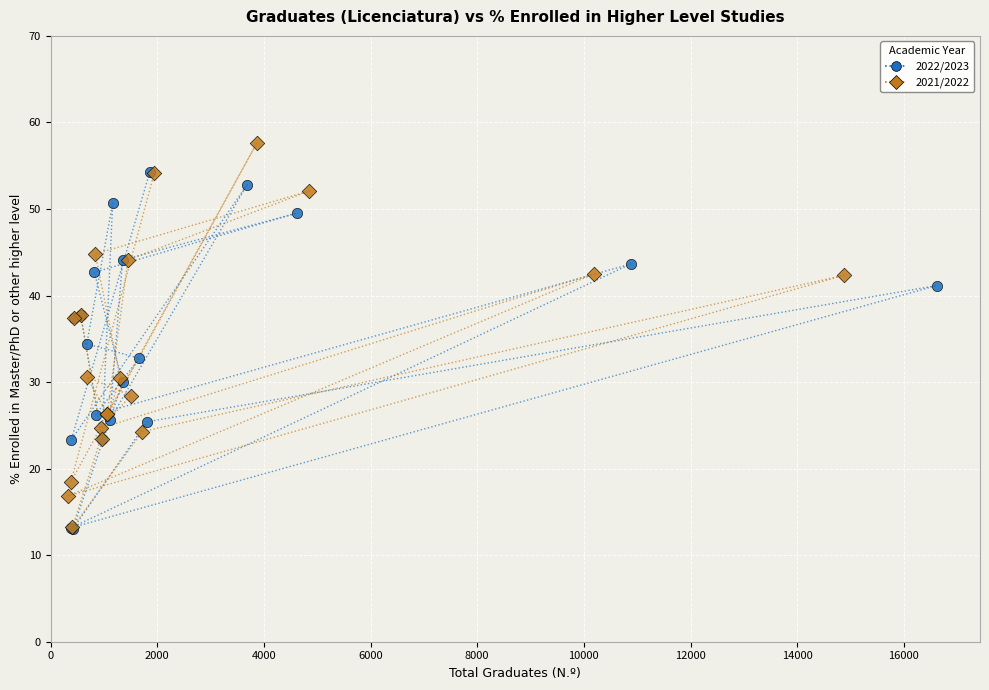

What are all the series names shown in the legend?

2022/2023, 2021/2022